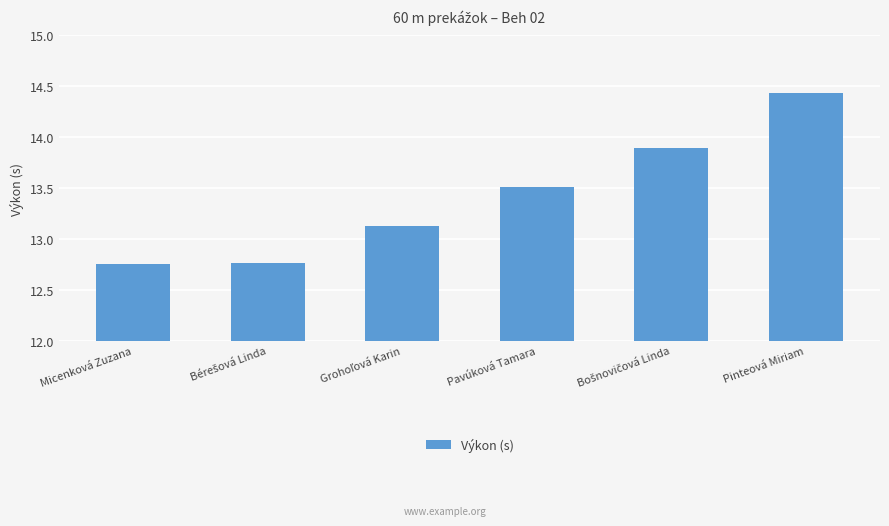

What is the average value?

13.4